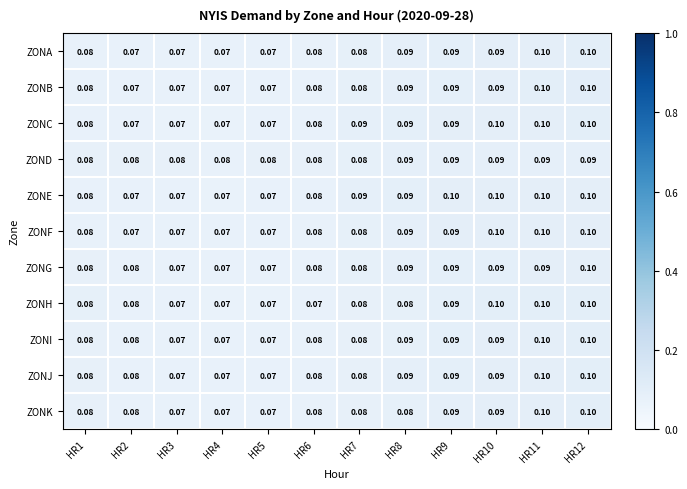

Which series has the largest total across all categories?

ZONE